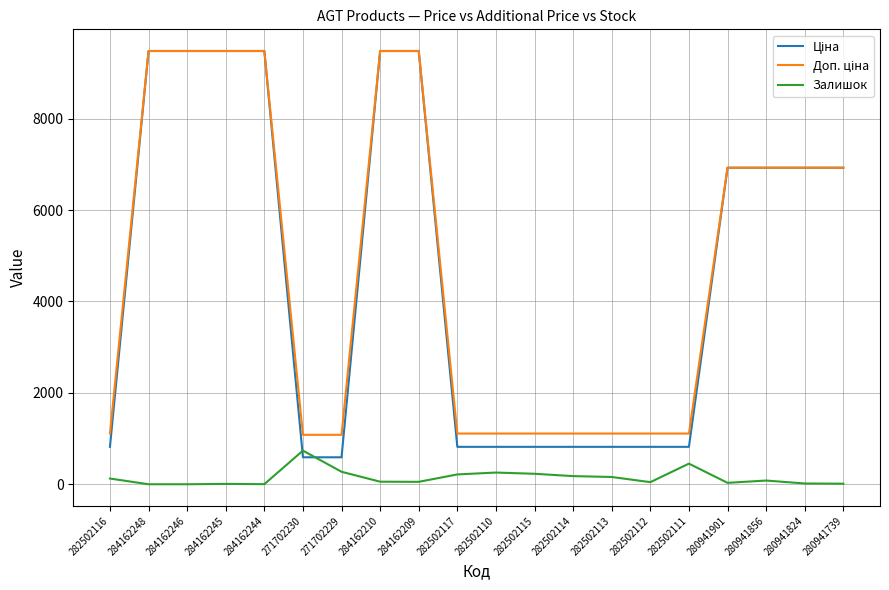

How many categories are shown in the chart?

20